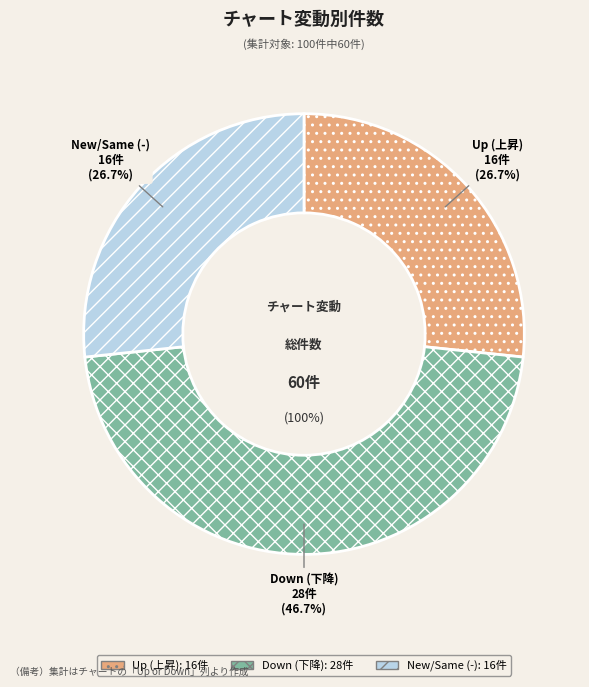

Which category has the biggest portion of the pie?

down